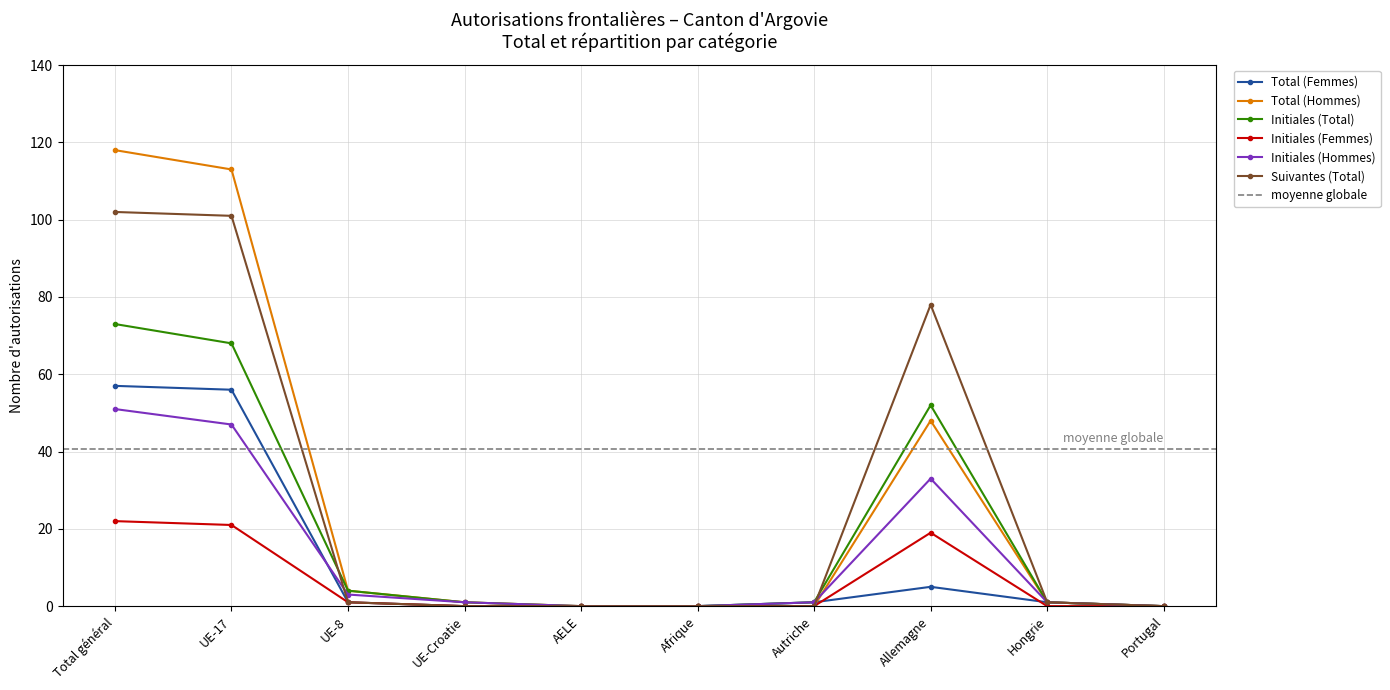

How many values in the Initiales (Total) series are below 1?

3